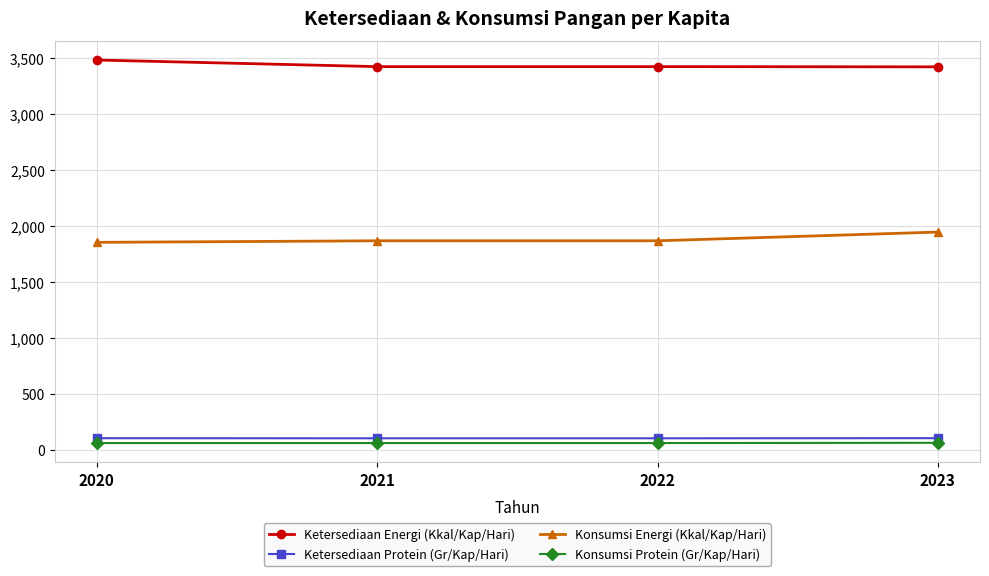

Is it true that Ketersediaan Protein (Gr/Kap/Hari) equals 102.3 at 2020?

True